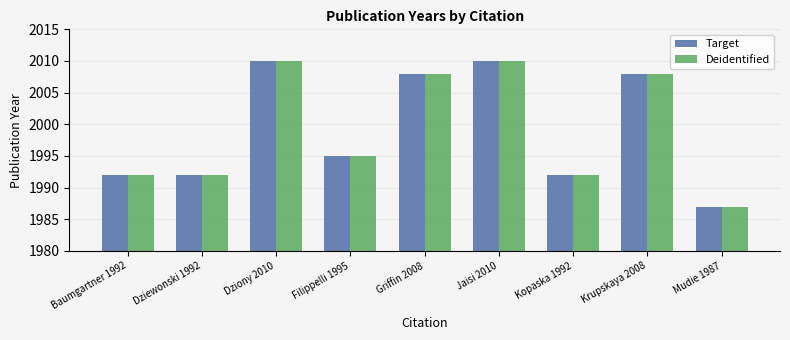

At how many categories does at least one series exceed 2004?

4